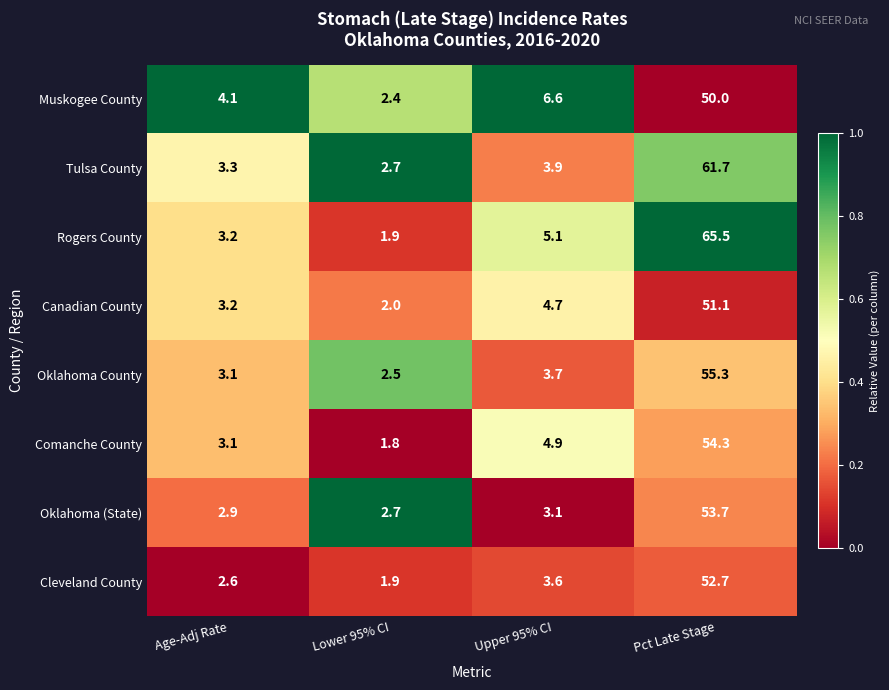

What is the sum of all Comanche County values?

64.1